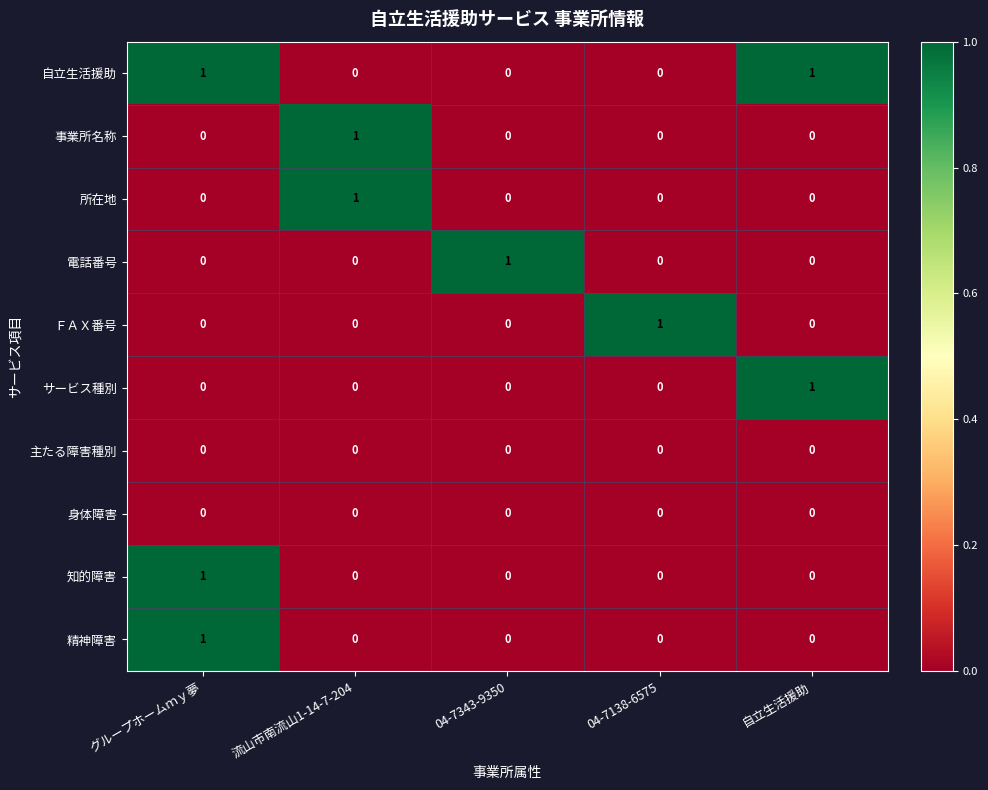

Count the 精神障害 values in the range 0 to 1.

5